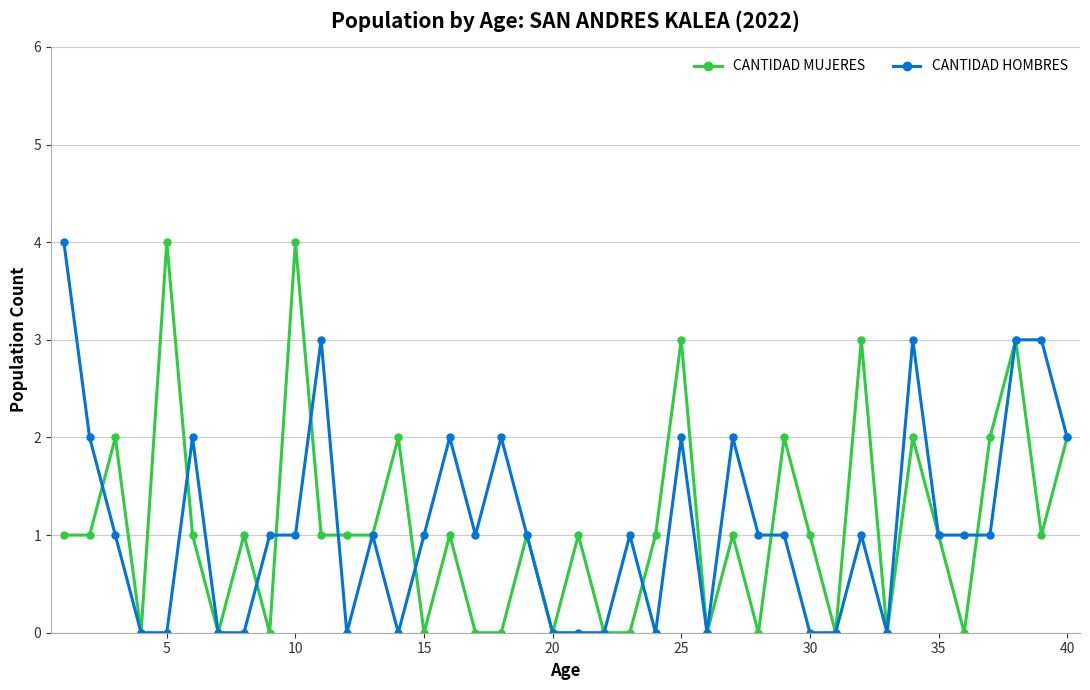

What is the average value of the CANTIDAD MUJERES series?

1